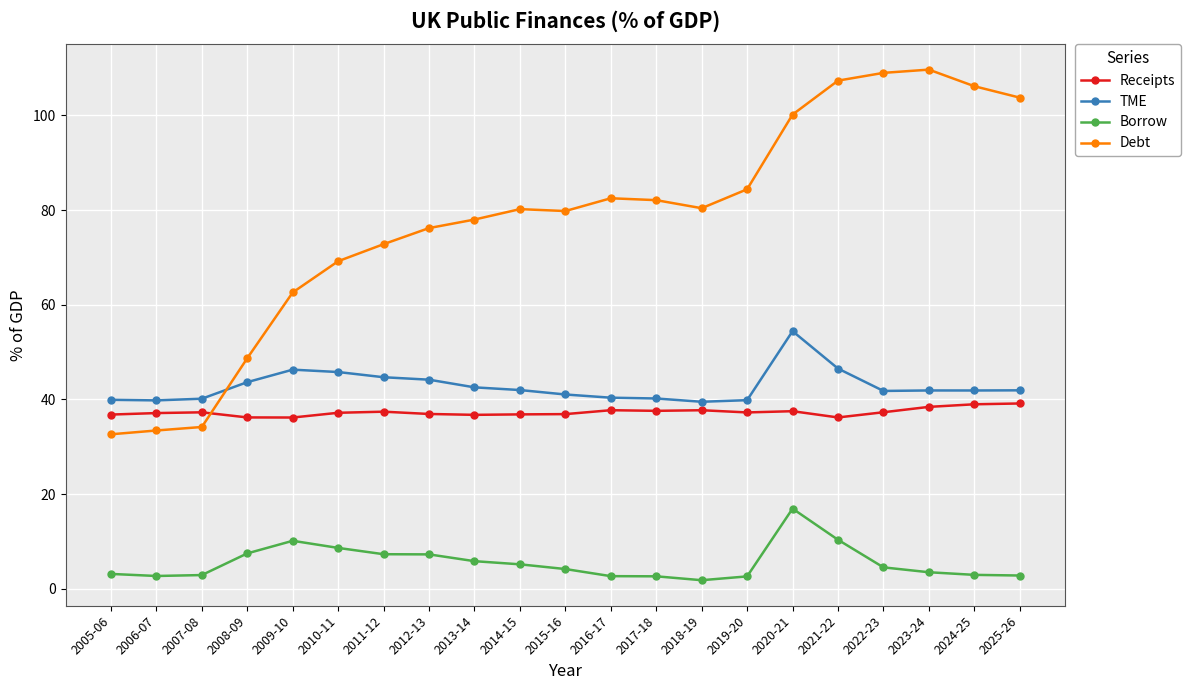

Rank the series at 2025-26 from highest to lowest value.

Debt, TME, Receipts, Borrow